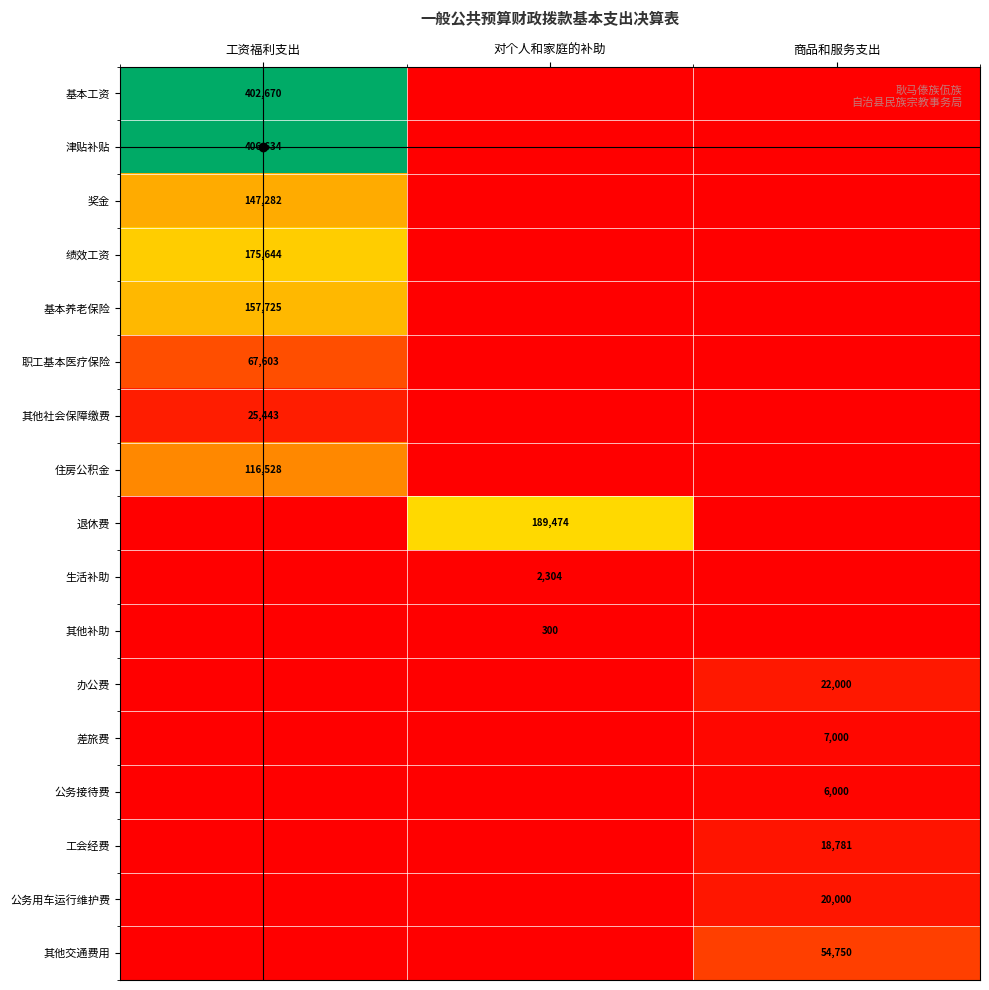

The 其他社会保障缴费 series shows 39772 at 工资福利支出. True or false?

False